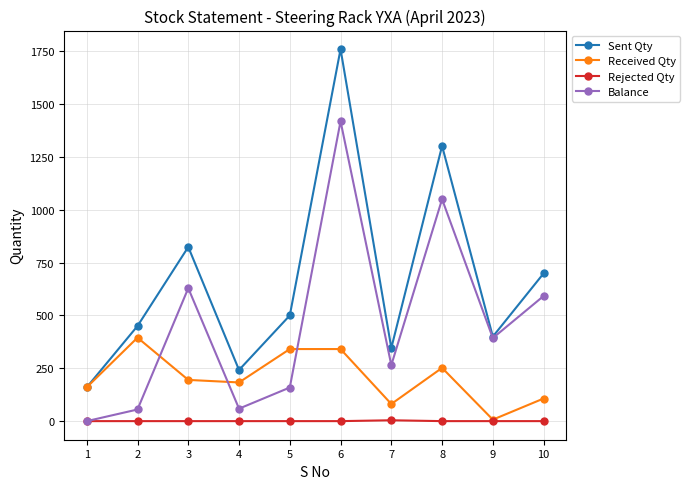

True or false: Sent Qty and Rejected Qty cross at least once.

False